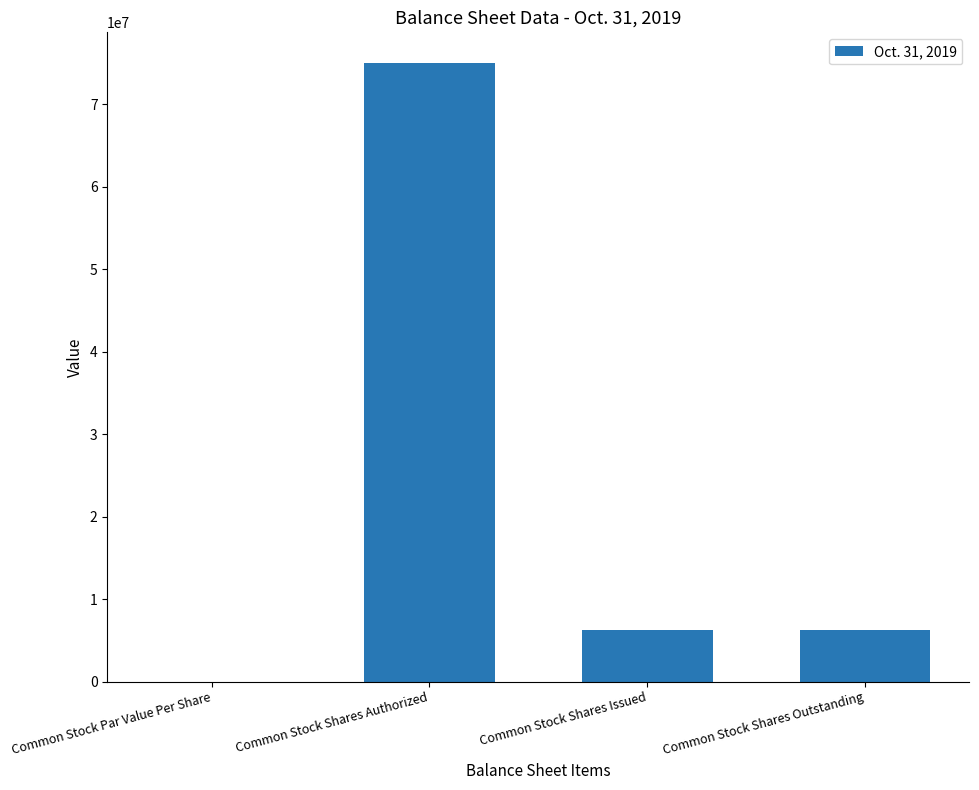

The chart shows a value of 6240000.0 at Common Stock Shares Issued. True or false?

True